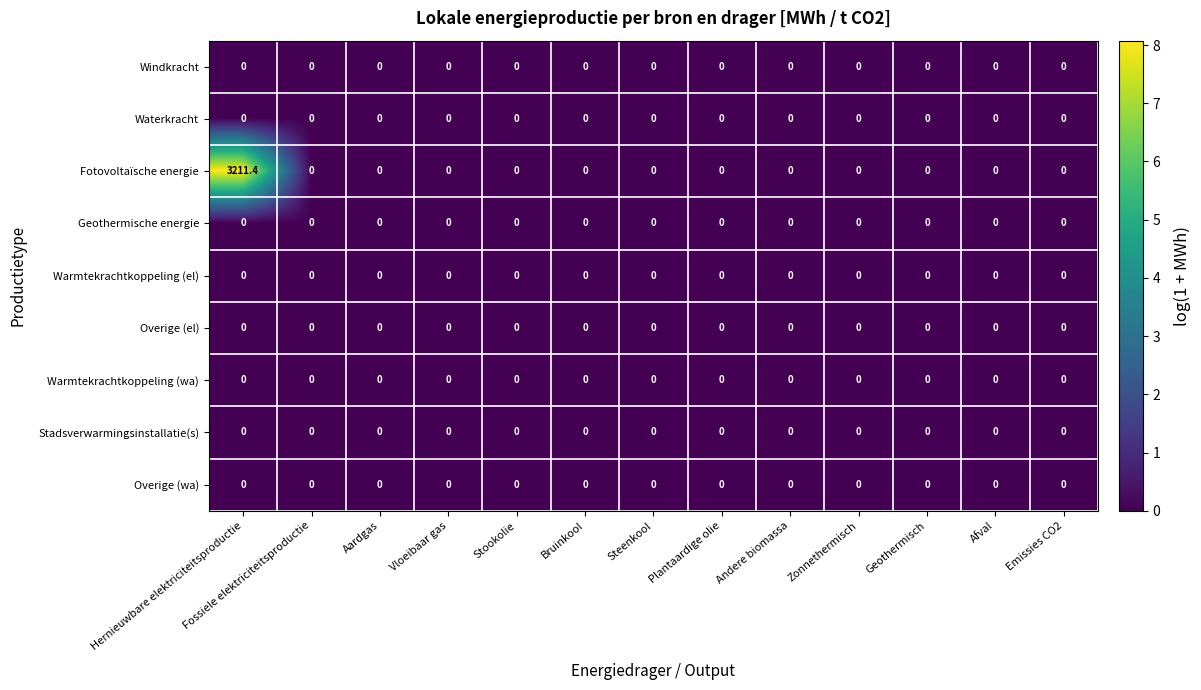

At how many categories does at least one series exceed 3?

1